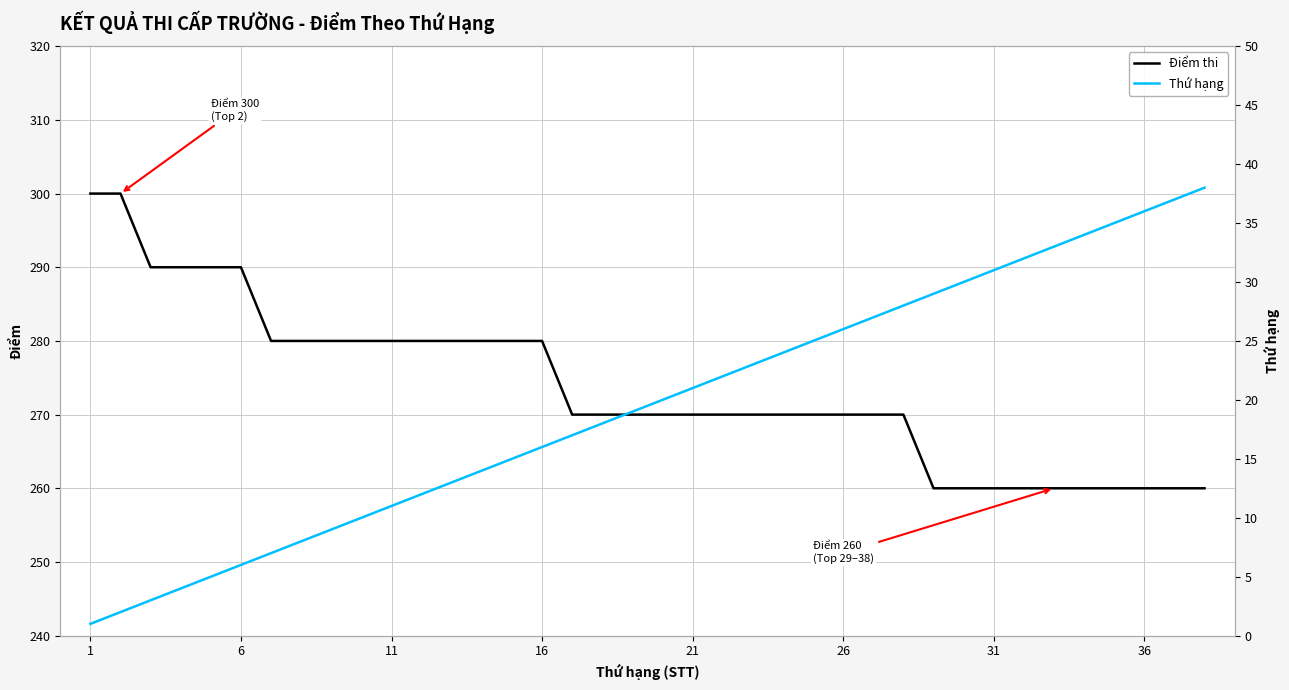

How many distinct data groups are displayed?

2